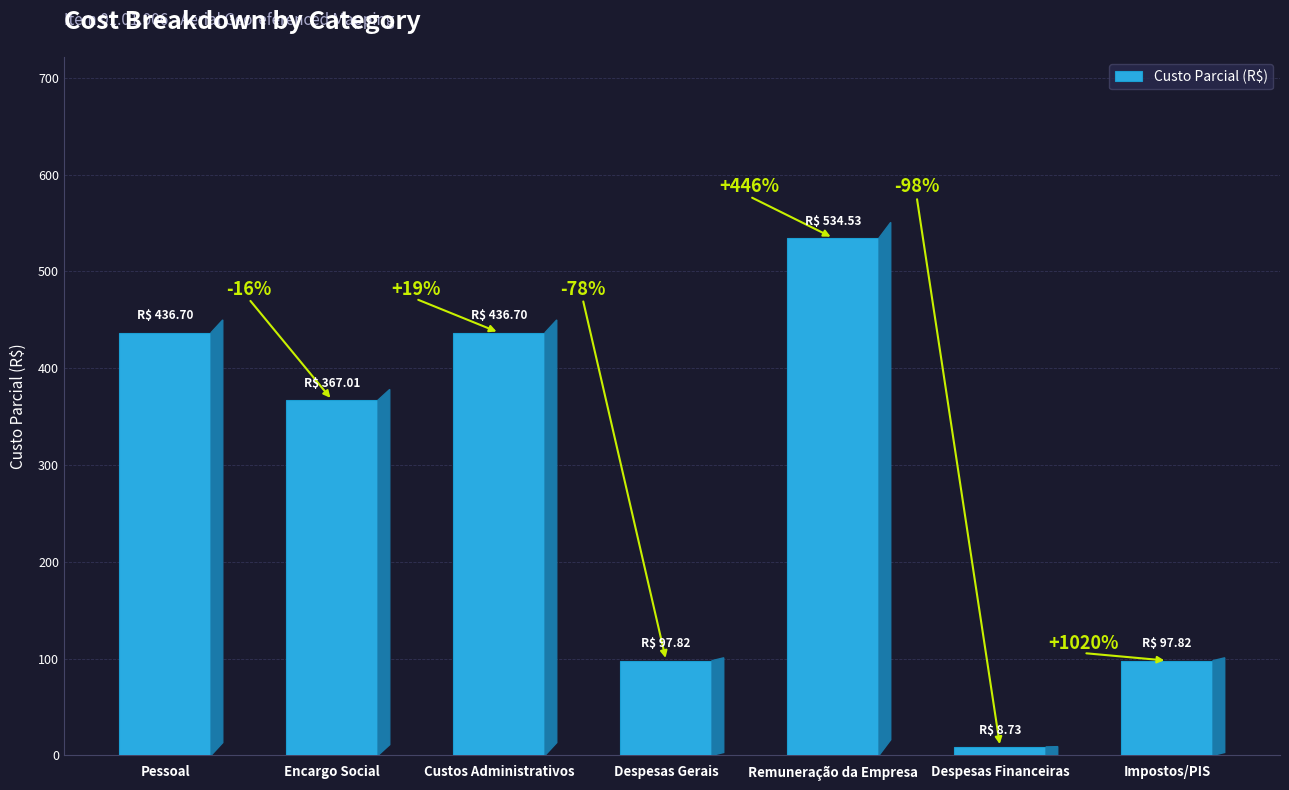

What is the sum of the values at Pessoal and Despesas Gerais?

534.5